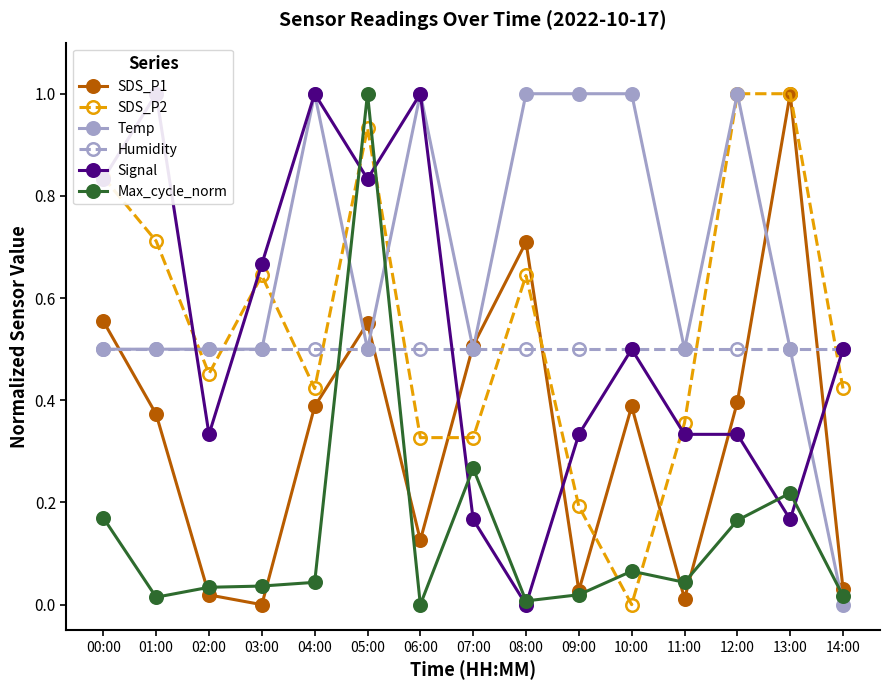

Reading left to right, extract all data points from this chart.

SDS_P1: 0.6	0.4	0.0	0.0	0.4	0.6	0.1	0.5	0.7	0.0	0.4	0.0	0.4	1.0	0.0
SDS_P2: 0.8	0.7	0.5	0.6	0.4	0.9	0.3	0.3	0.6	0.2	0.0	0.4	1.0	1.0	0.4
Temp: 0.5	0.5	0.5	0.5	1.0	0.5	1.0	0.5	1.0	1.0	1.0	0.5	1.0	0.5	0.0
Humidity: 0.5	0.5	0.5	0.5	0.5	0.5	0.5	0.5	0.5	0.5	0.5	0.5	0.5	0.5	0.5
Signal: 0.8	1.0	0.3	0.7	1.0	0.8	1.0	0.2	0.0	0.3	0.5	0.3	0.3	0.2	0.5
Max_cycle_norm: 0.2	0.0	0.0	0.0	0.0	1.0	0.0	0.3	0.0	0.0	0.1	0.0	0.2	0.2	0.0